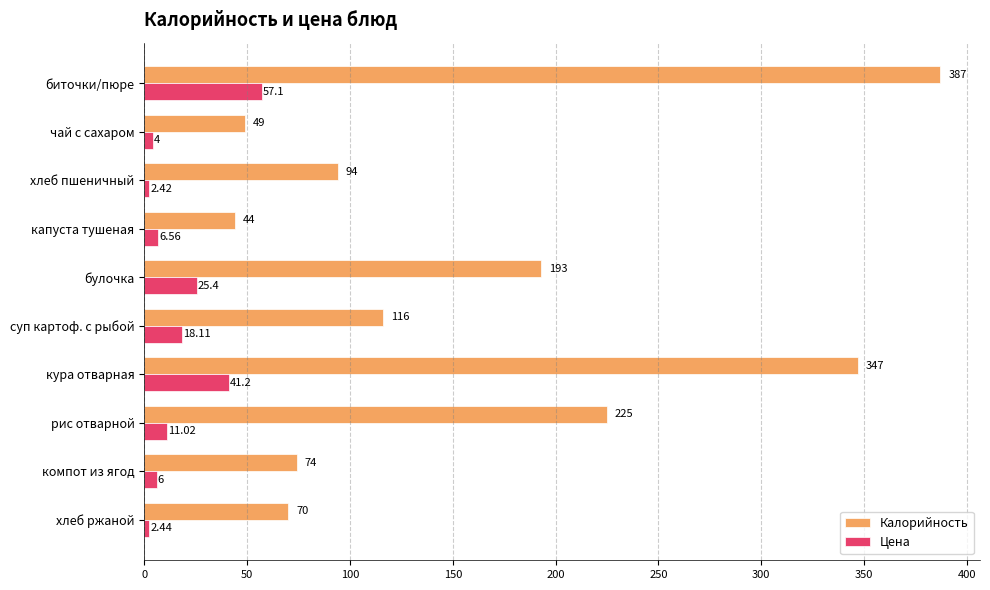

Which category has the lowest value across all series?

хлеб пшеничный